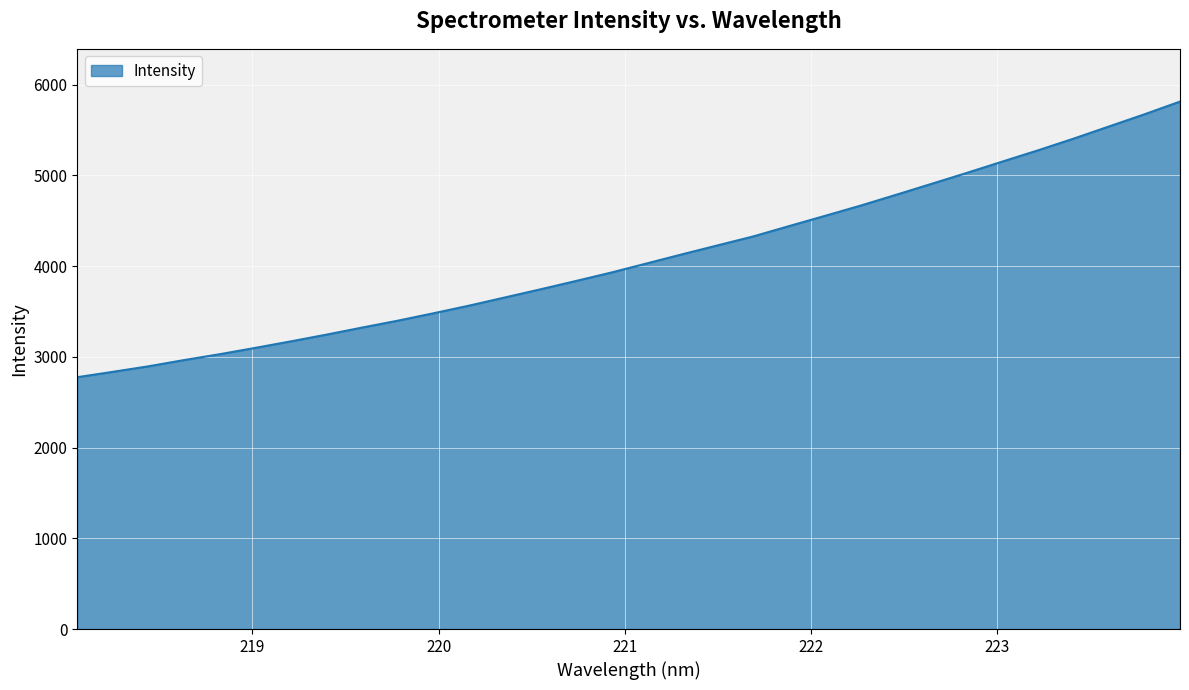

What is the maximum value shown in the chart?

5811.8